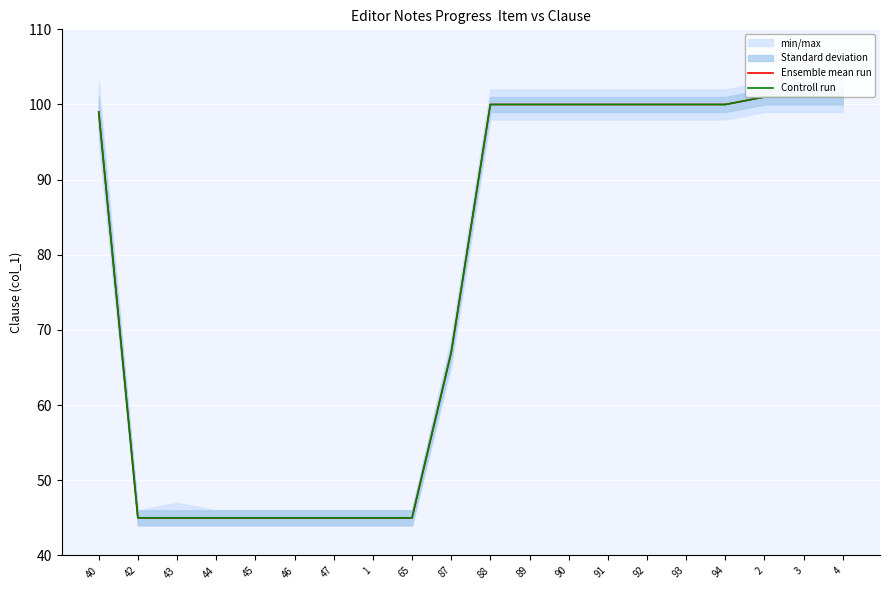

Between 93 and 2, which is larger?

2